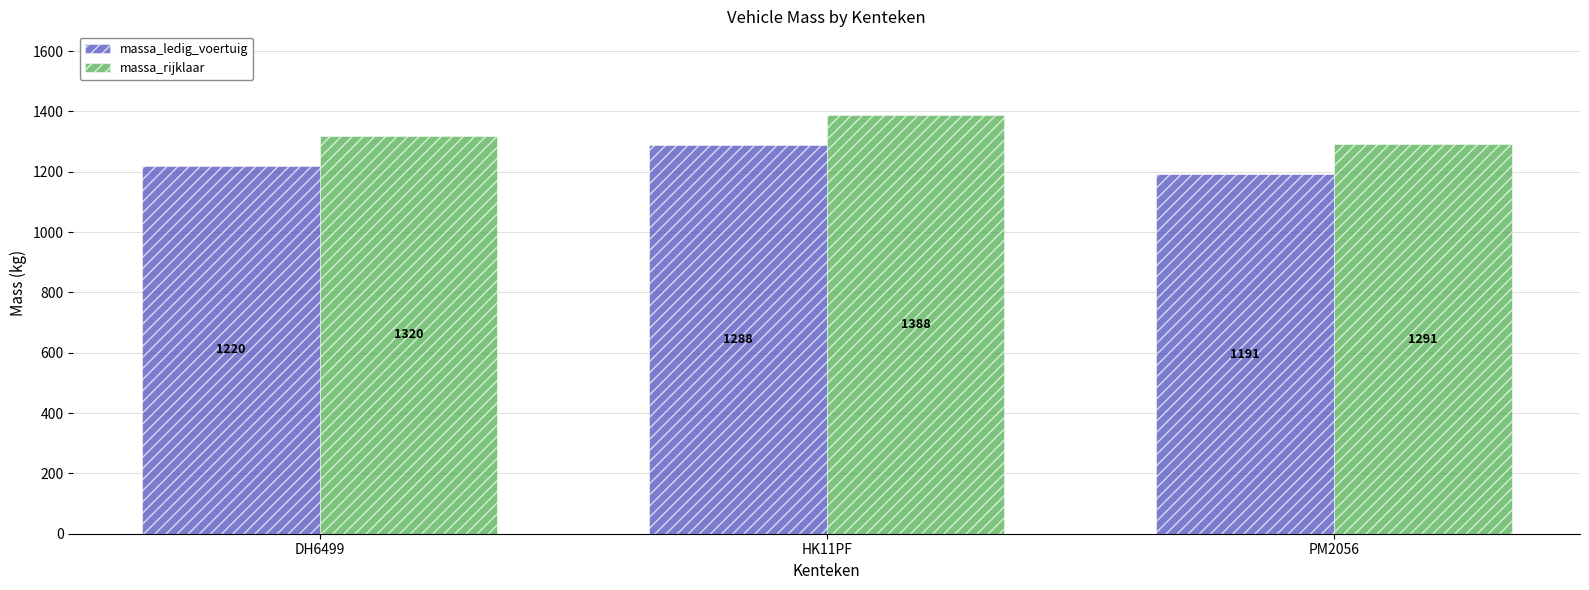

What is the spread (max minus min) of values at DH6499?

100